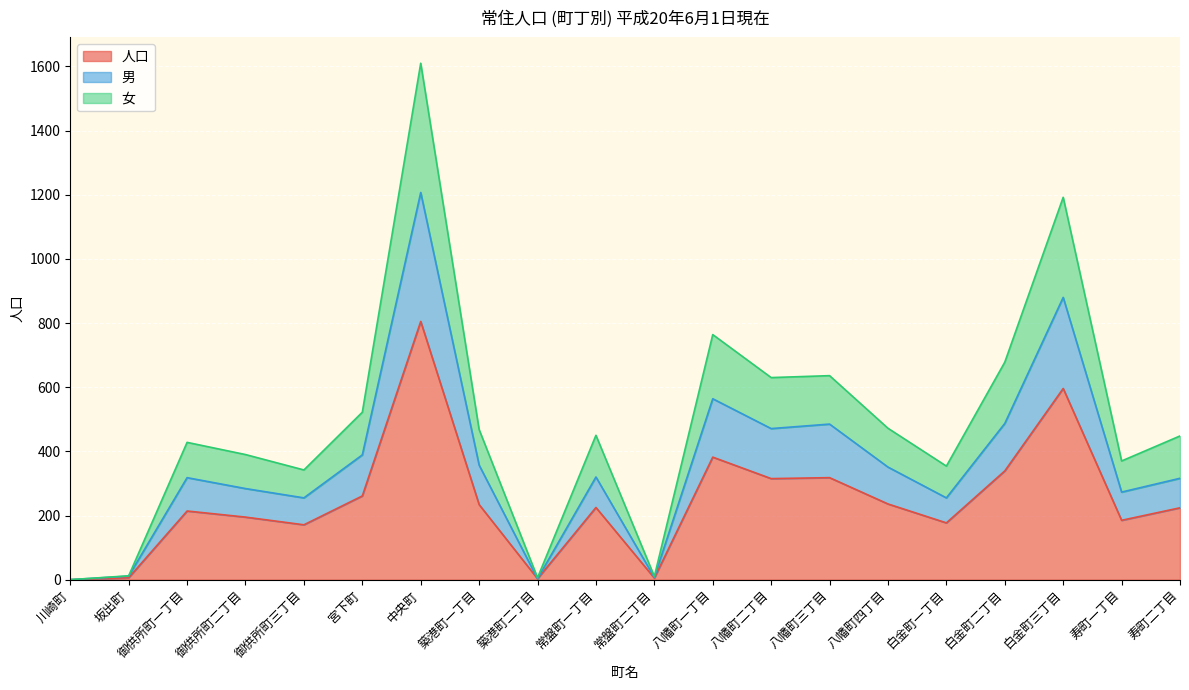

True or false: 人口 has a value of 197 at 白金町二丁目.

False